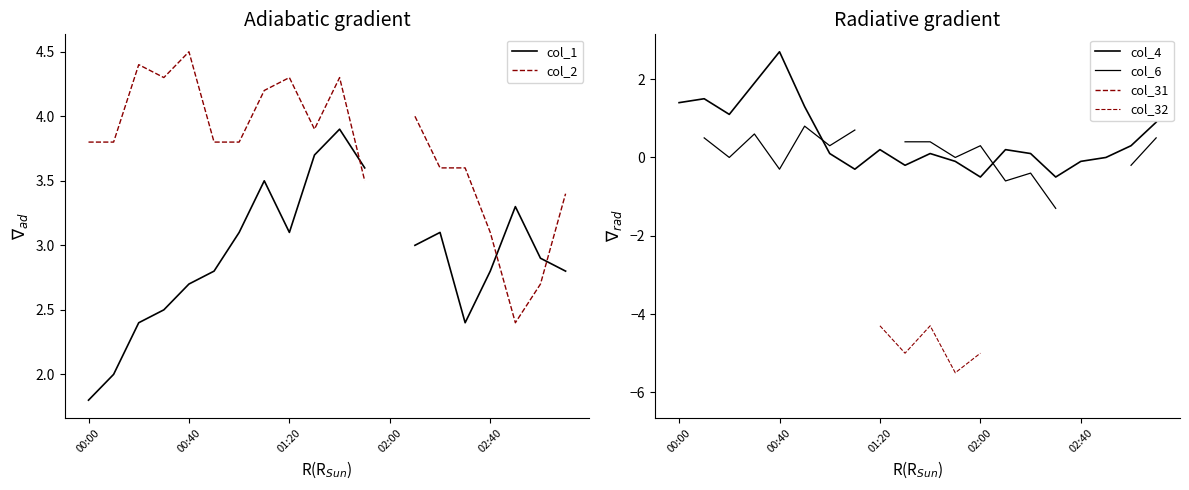

True or false: col_2 has a value of 5.3 at 15.

False